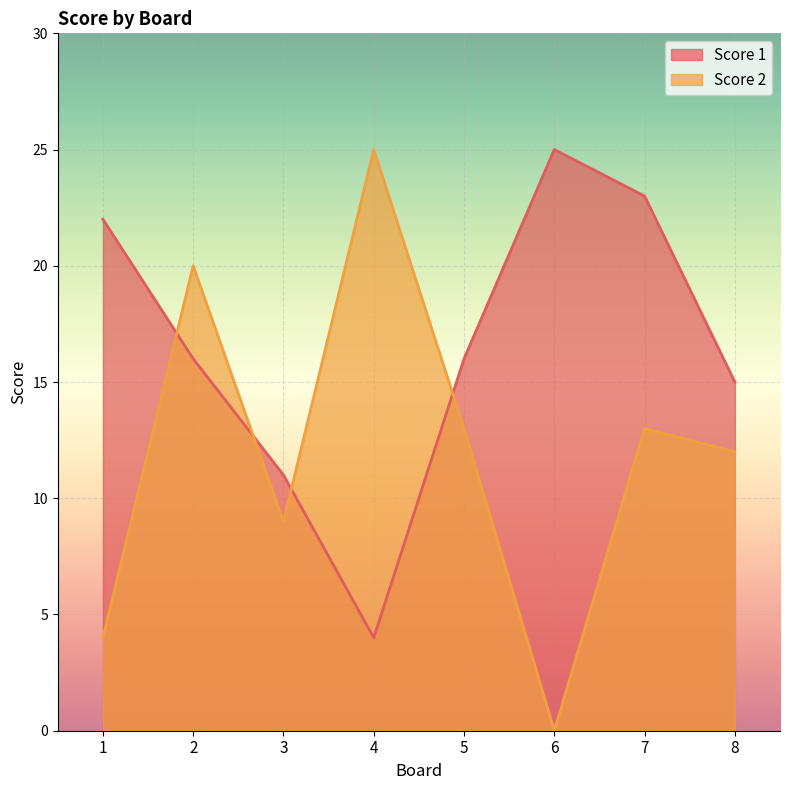

True or false: Score 2 and Score 1 cross at least once.

True